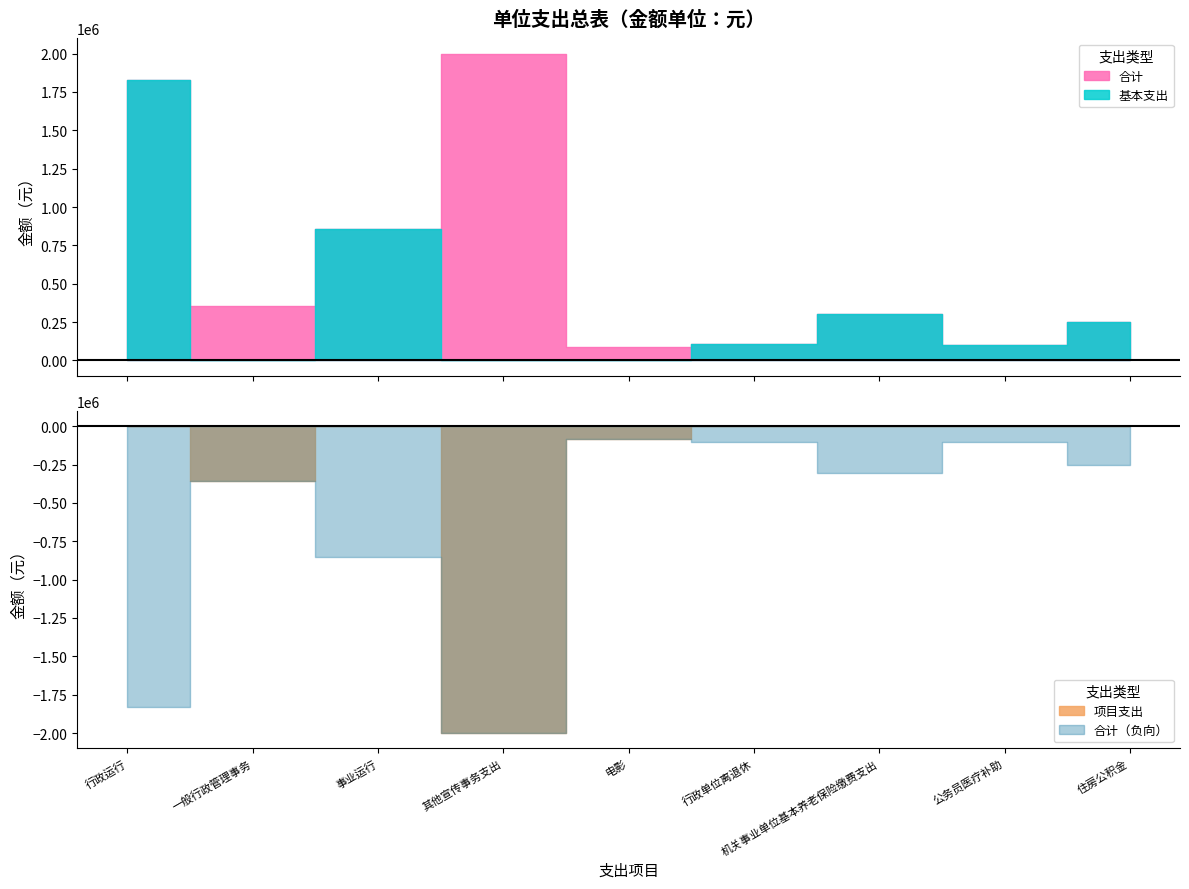

List the labels in order of 基本支出 value, largest first.

行政运行, 事业运行, 机关事业单位基本养老保险缴费支出, 住房公积金, 行政单位离退休, 公务员医疗补助, 一般行政管理事务, 其他宣传事务支出, 电影